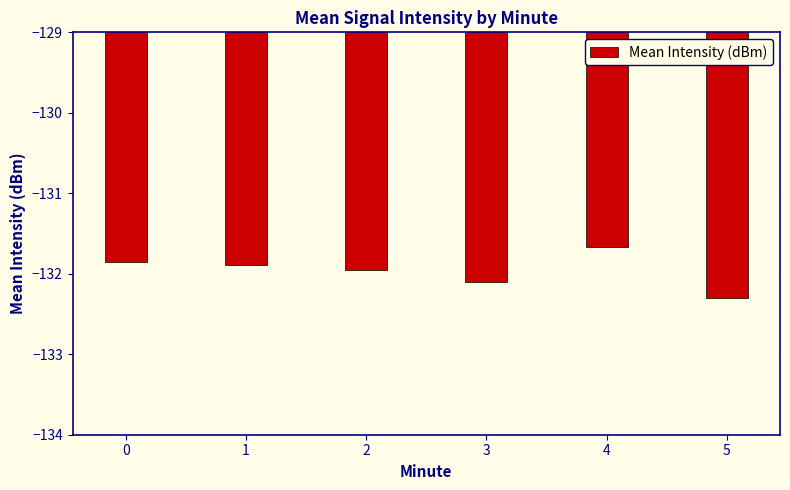

What is the maximum value shown in the chart?

-131.7